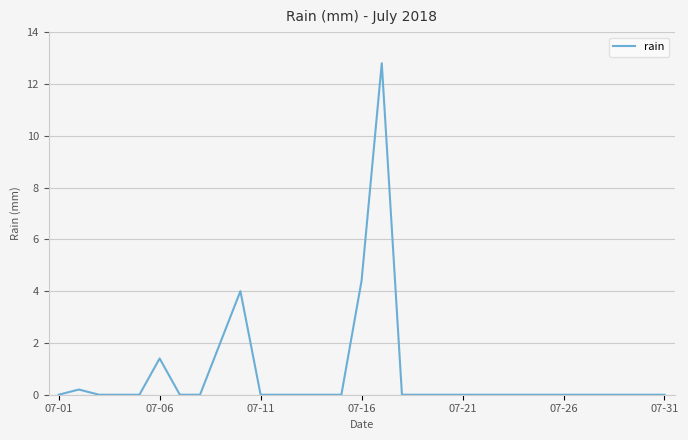

What is the difference between the maximum and minimum values?

12.8